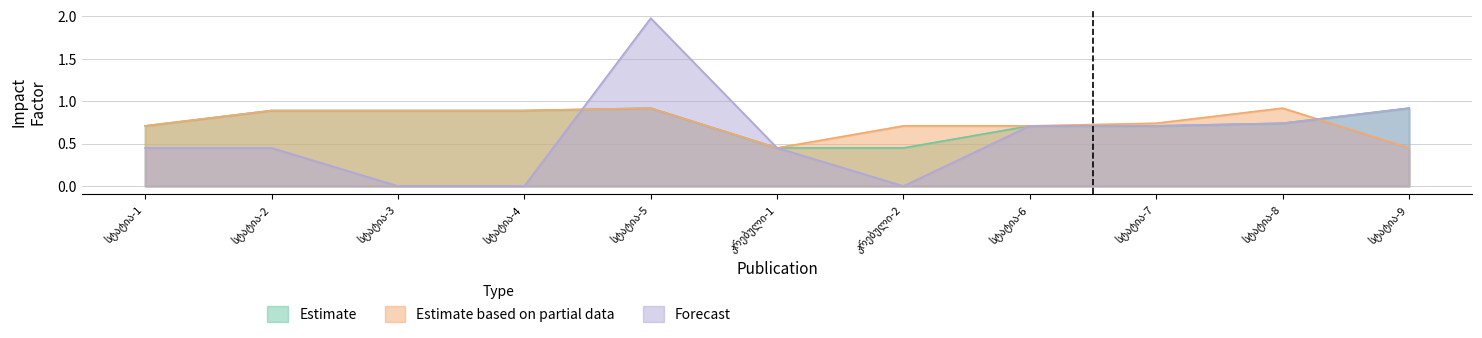

What is the average value of the Estimate series?

0.8